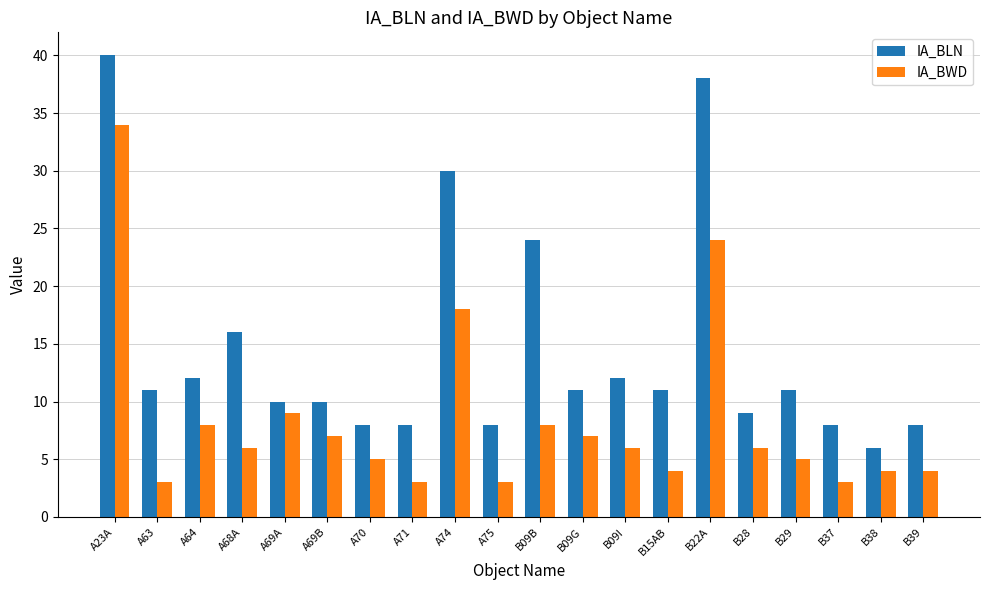

The value of IA_BLN at B09I is 12. True or false?

True